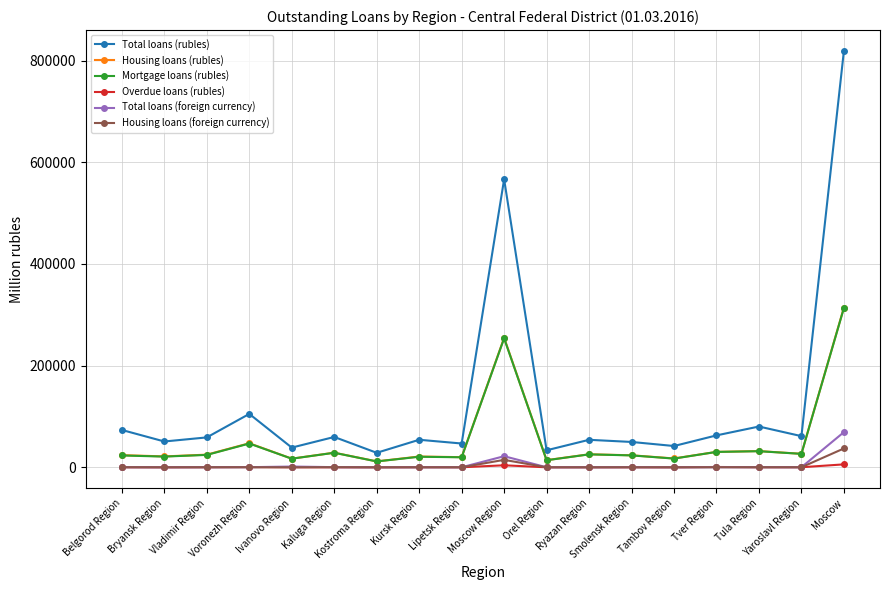

How many categories are shown in the chart?

18